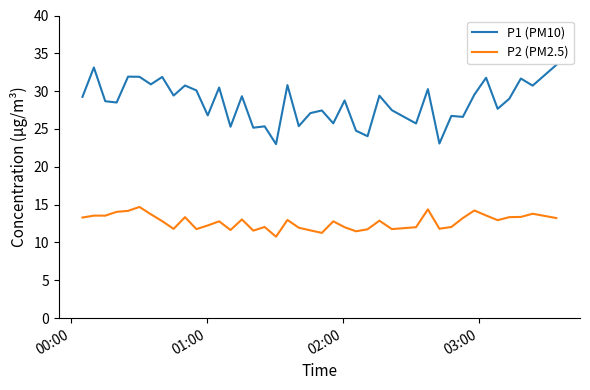

At how many categories does at least one series exceed 21?

40